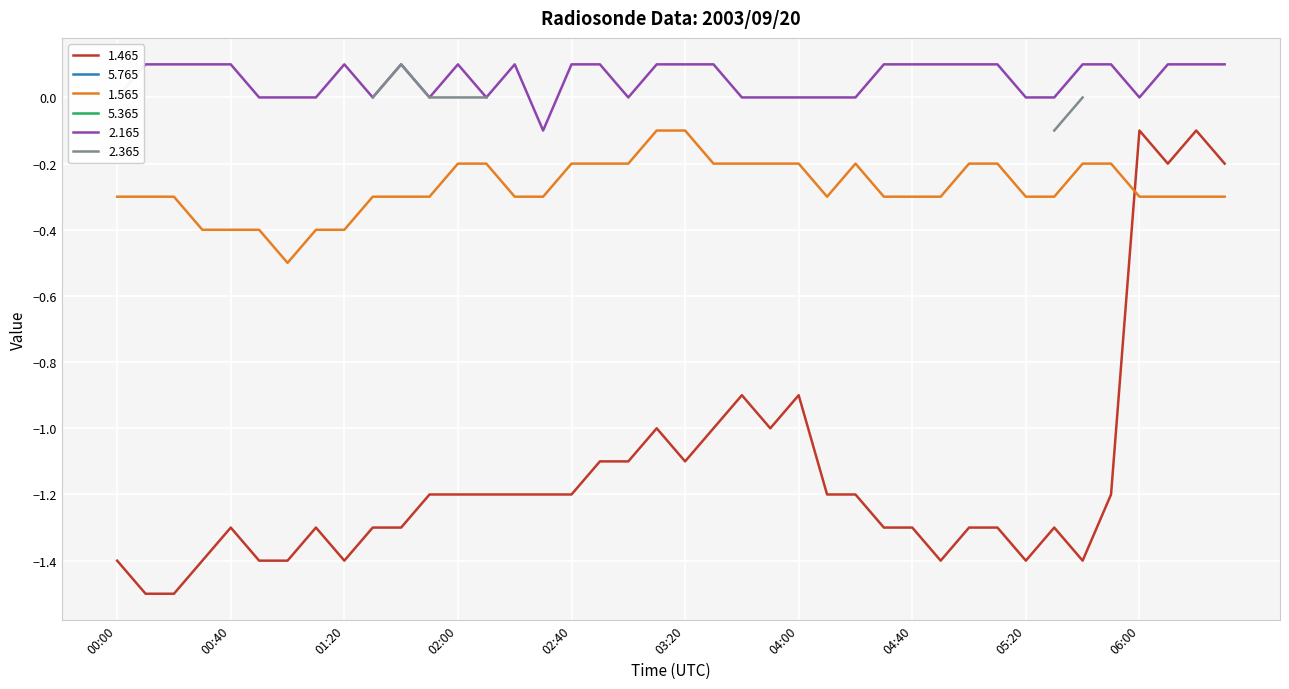

At 02:50, list the series in order from smallest to largest.

1.465, 1.565, 2.165